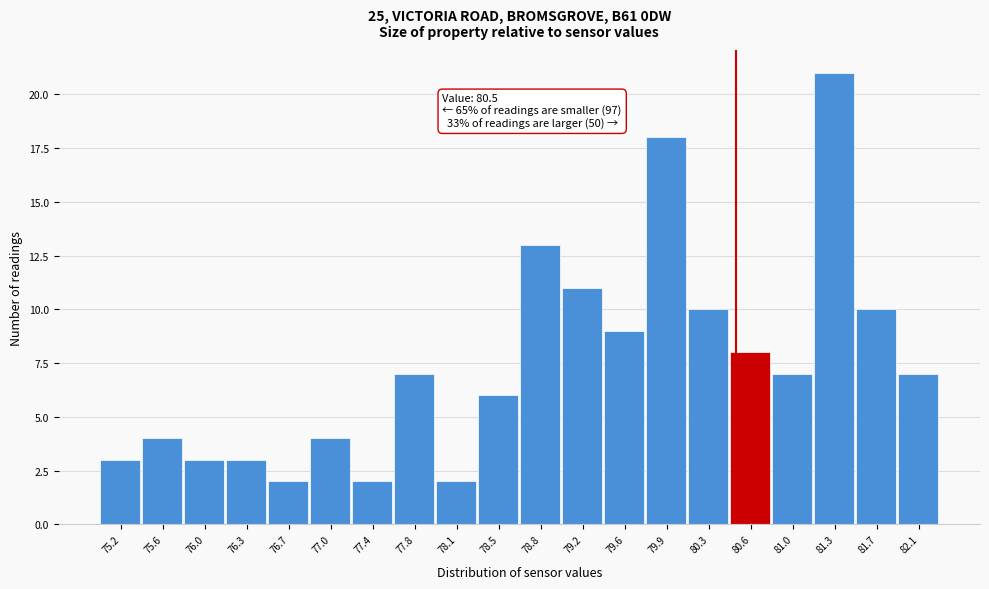

Which range on the x-axis has the tallest bar?

81.15 to 81.50